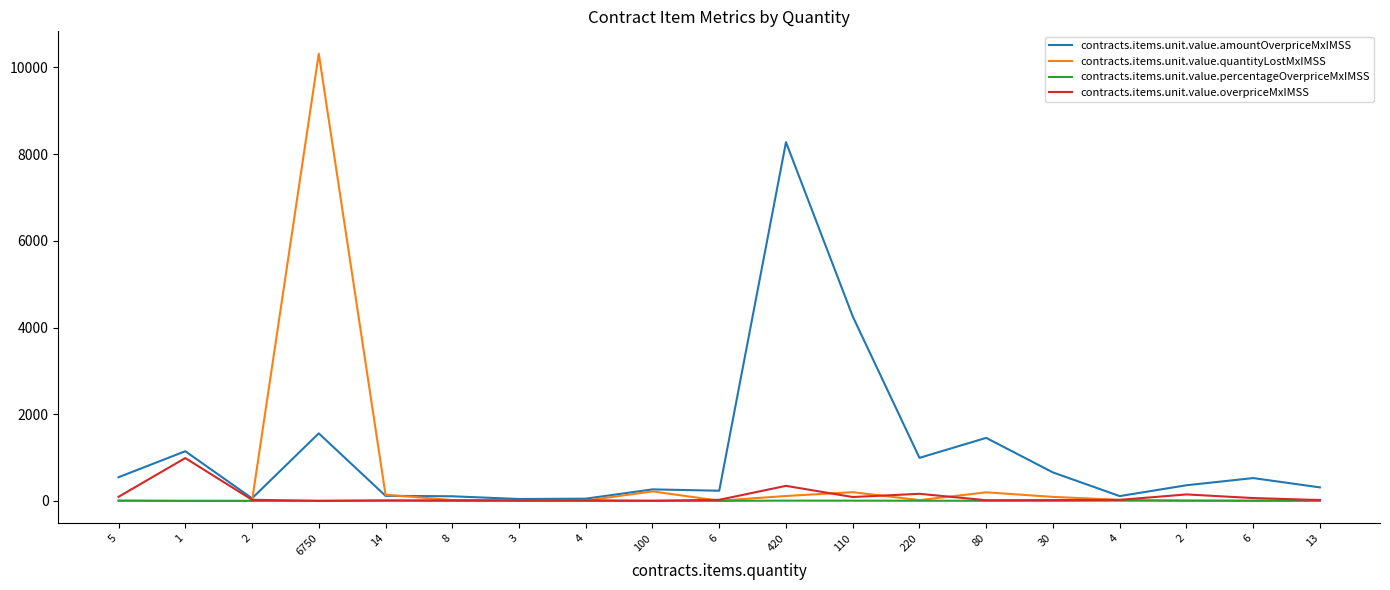

Read the contracts.items.unit.value.percentageOverpriceMxIMSS value at 6.

0.6